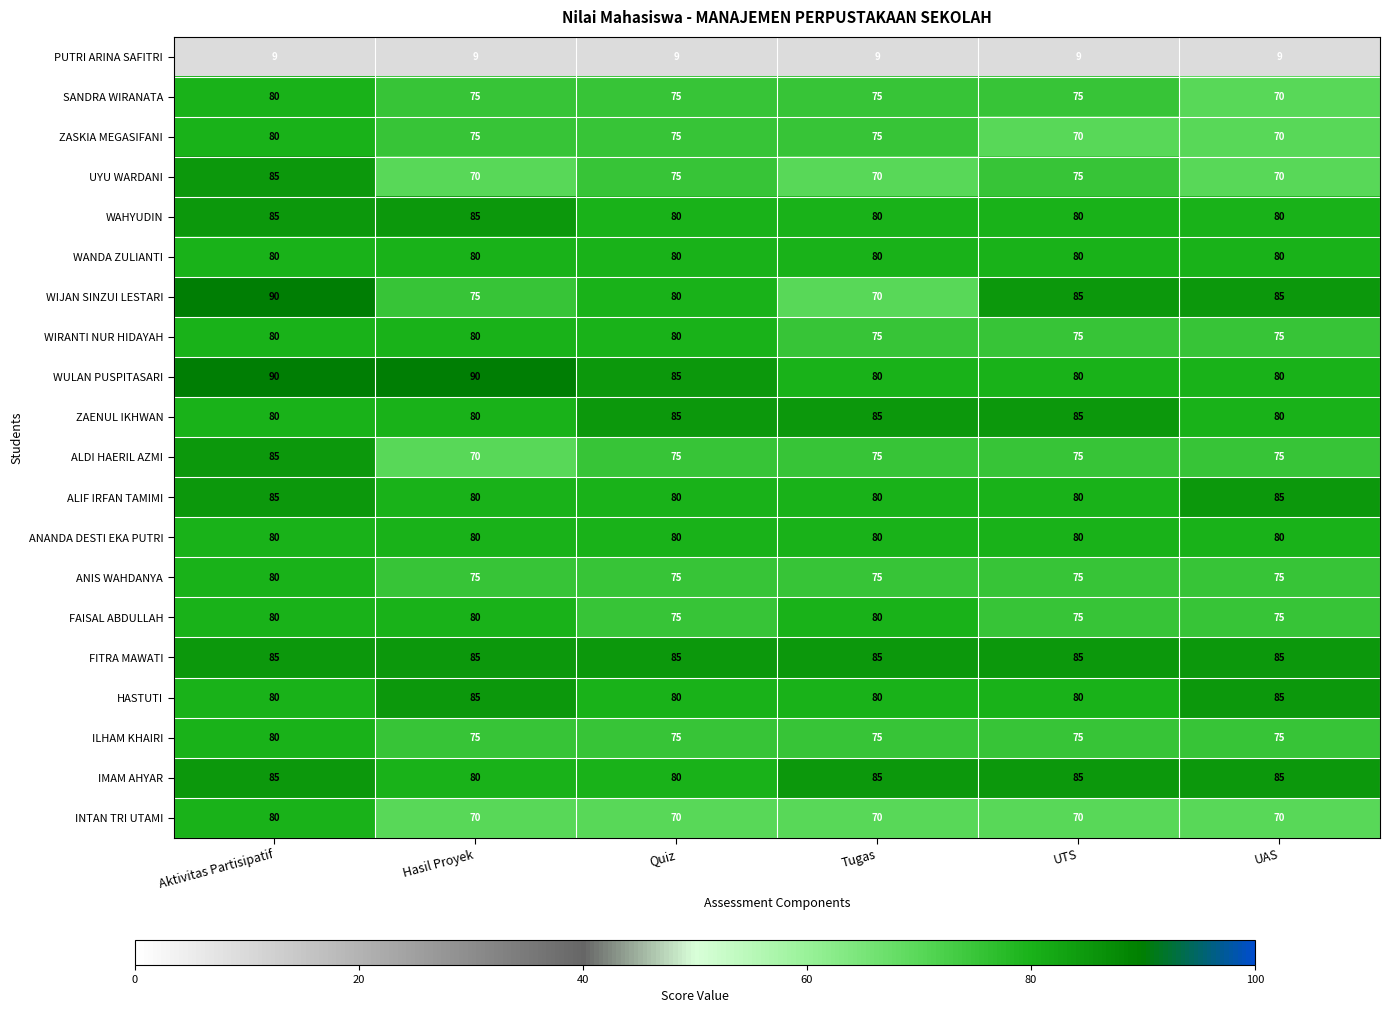

Count the number of categories in the chart.

6